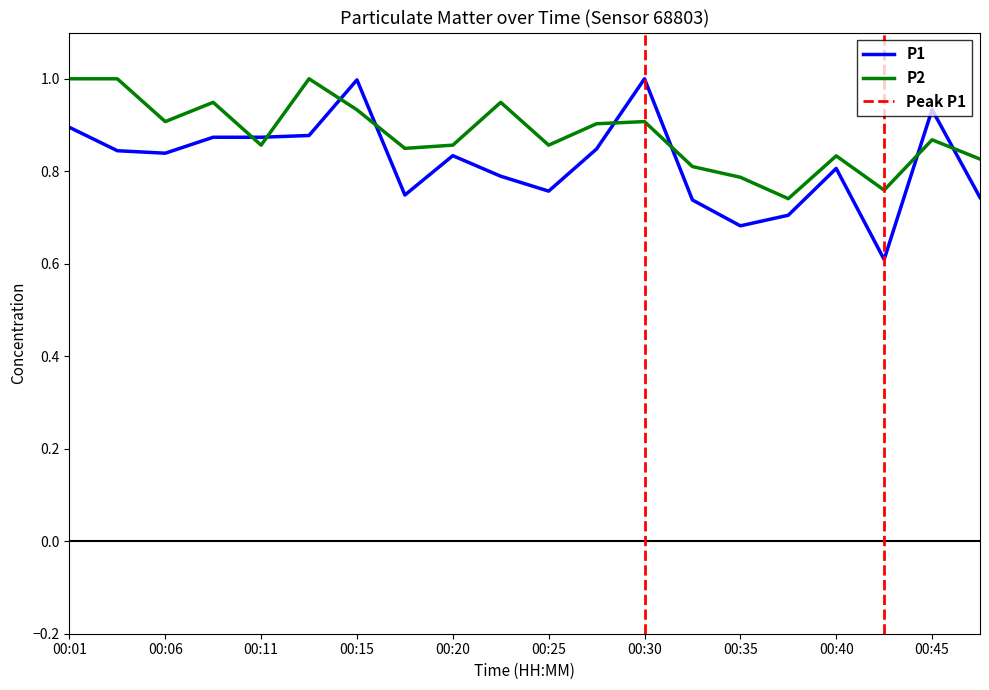

Which series has the largest range (max minus min)?

P1